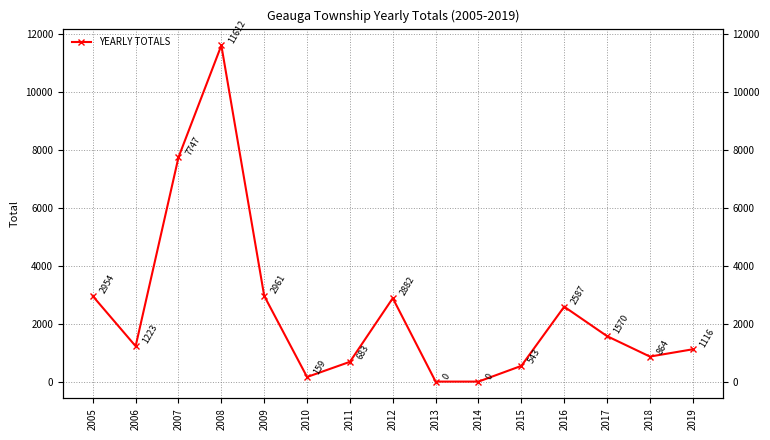

Between 2017 and 2015, which is larger?

2017